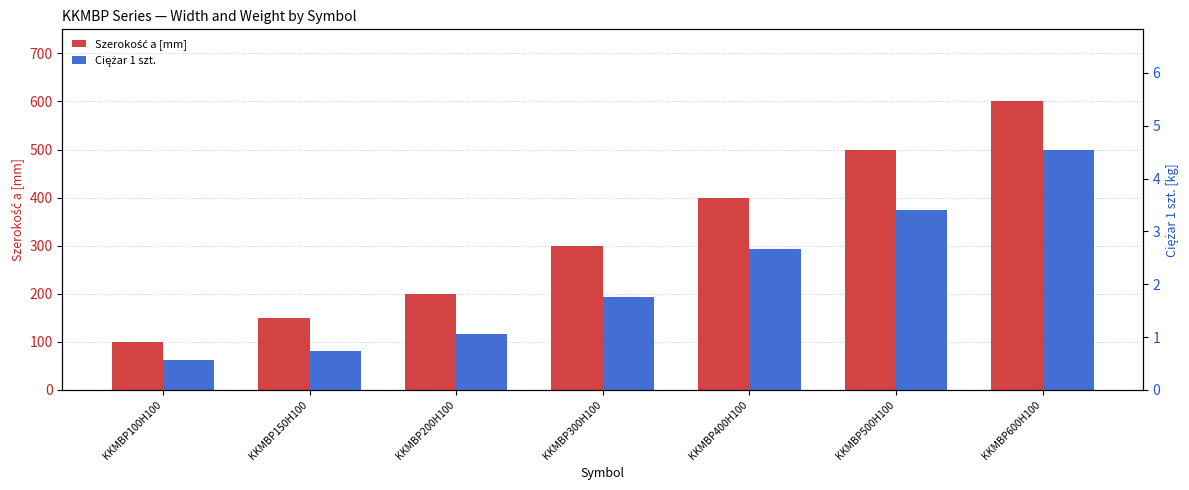

What are all the series names shown in the legend?

Szerokość a [mm], Ciężar 1 szt.